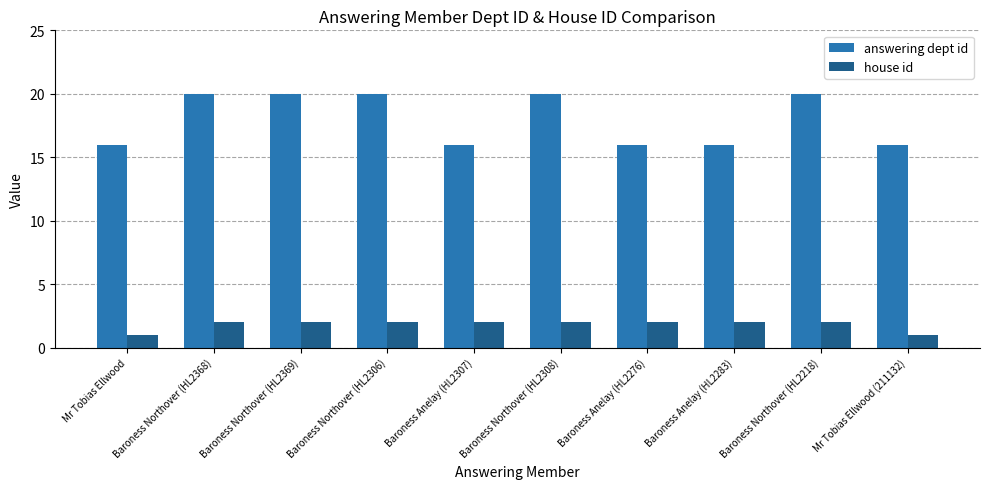

How many groups of bars are there?

10